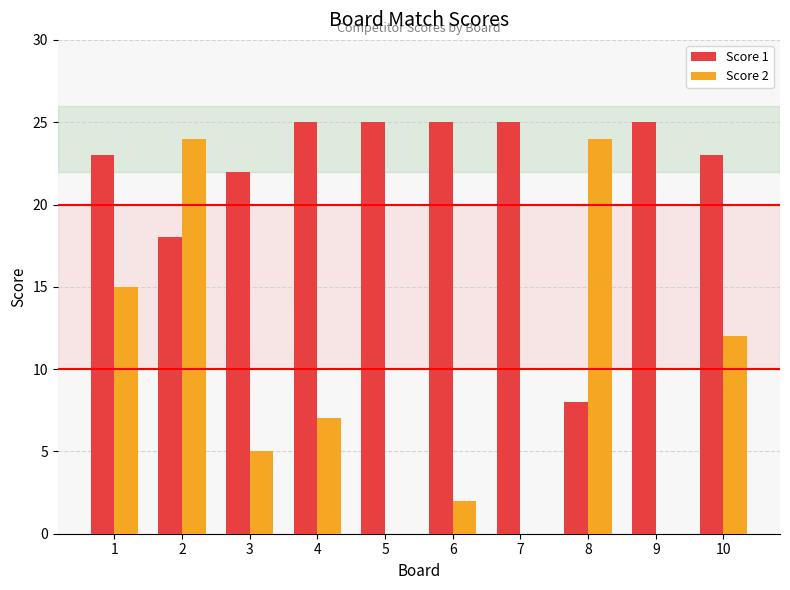

At which category is the sum across all series the highest?

2